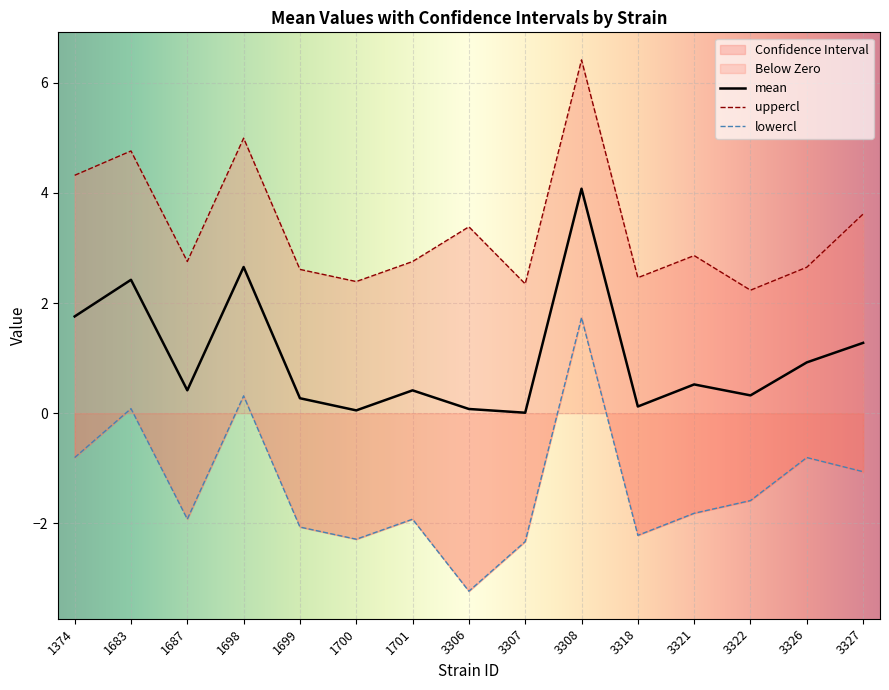

How many data points in lowercl are less than -1?

10